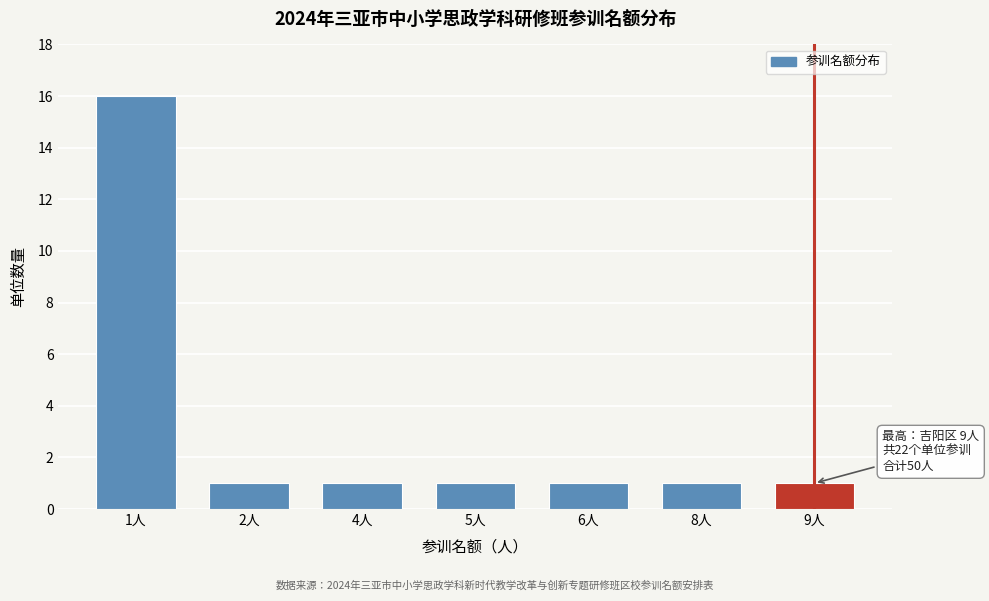

Reading left to right, what are all the values shown in this chart?

1人=16	2人=1	4人=1	5人=1	6人=1	8人=1	9人=1